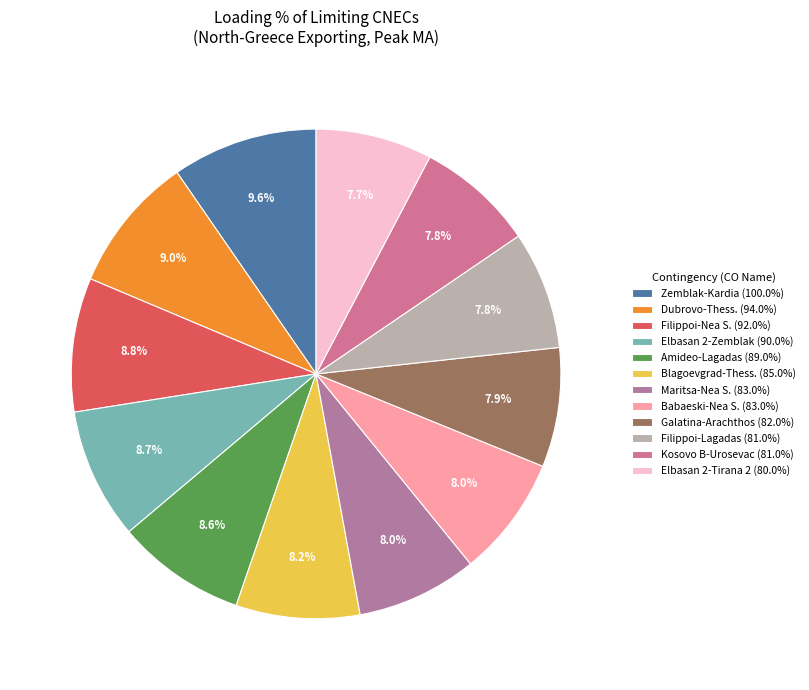

To the nearest percent, what is the average slice percentage?

8%